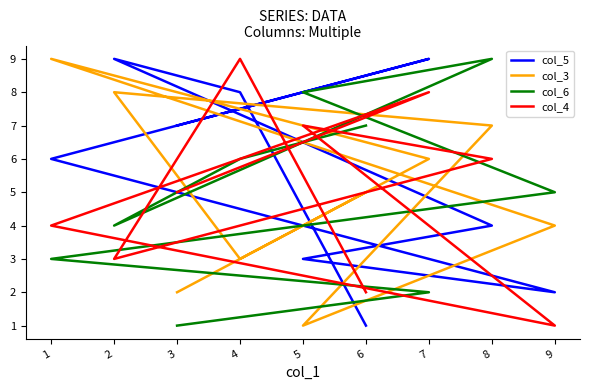

Reading right to left, transcribe all the data shown in this chart.

col_5: 6=1	4=8	2=9	8=4	5=3	9=2	1=6	7=9	3=7
col_3: 6=5	4=3	2=8	8=7	5=1	9=4	1=9	7=6	3=2
col_6: 6=7	4=6	2=4	8=9	5=8	9=5	1=3	7=2	3=1
col_4: 6=2	4=9	2=3	8=6	5=7	9=1	1=4	7=8	3=5